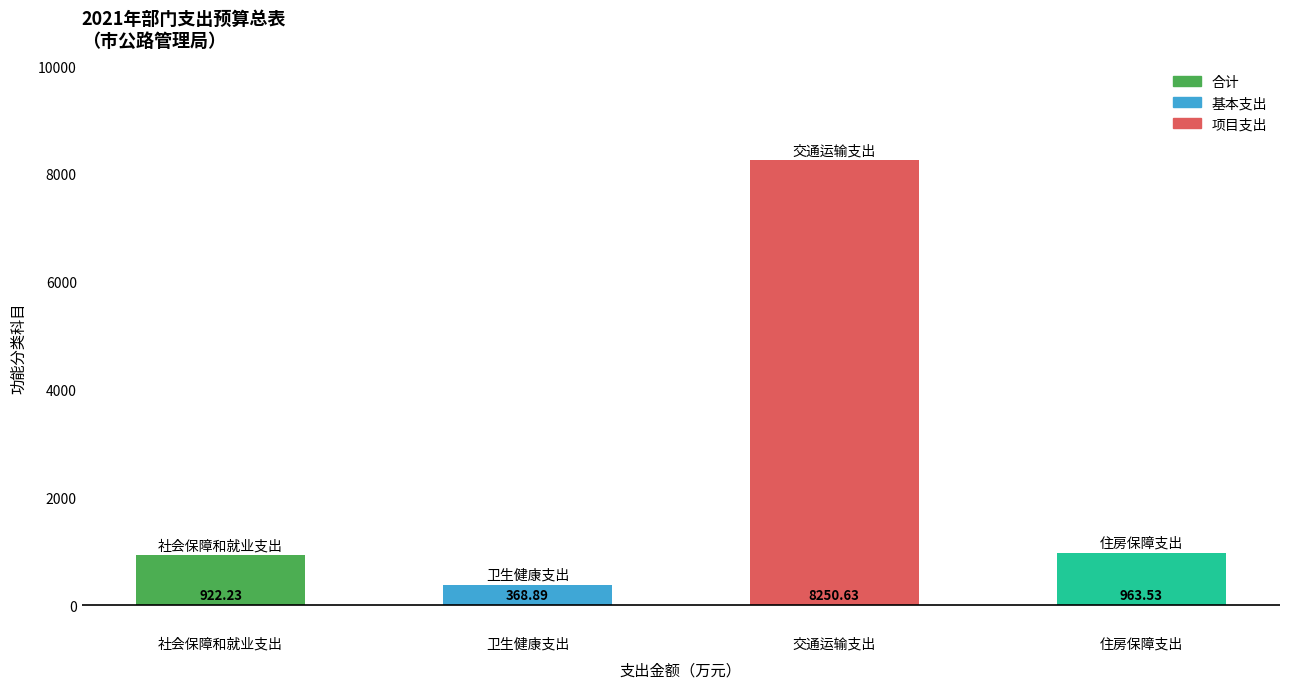

What is the change in value from 交通运输支出 to 住房保障支出?

-7287.1